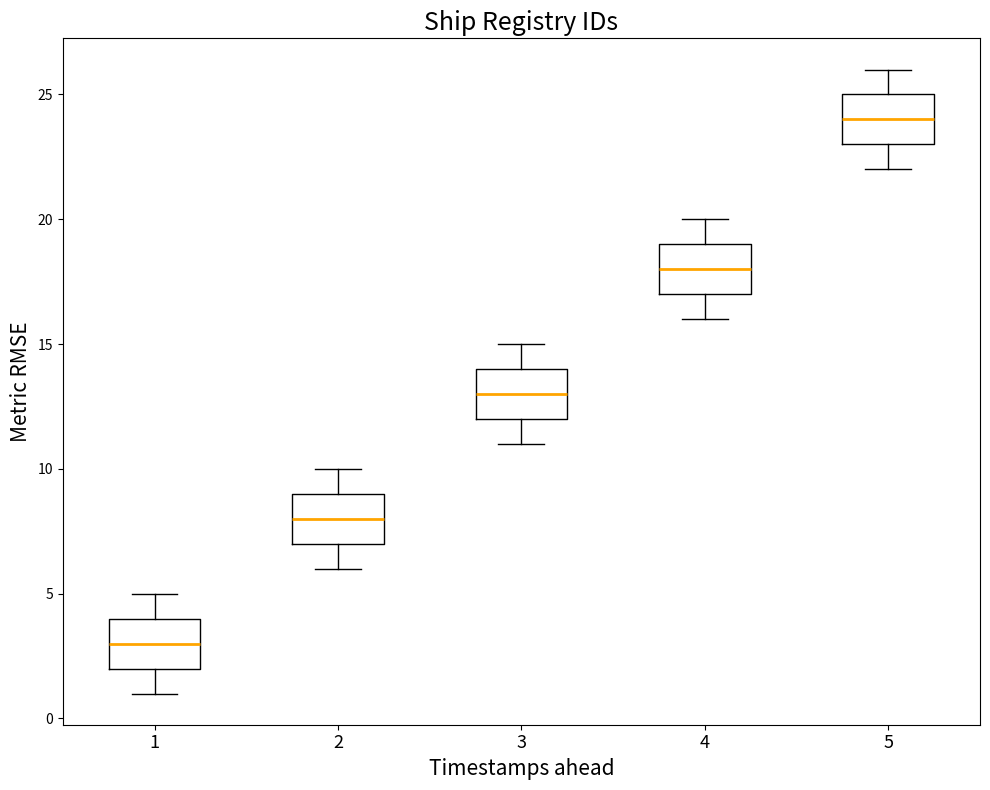

Reading left to right, transcribe this box plot: for each box, give where its median line is, the range the box spans, and where its two whiskers end, as read against the y-axis. The values are not printed on the chart, so give them approximately, as read against the axis.

1: median 3, box 2 to 4, whiskers 1 to 5
2: median 8, box 7 to 9, whiskers 6 to 10
3: median 13, box 12 to 14, whiskers 11 to 15
4: median 18, box 17 to 19, whiskers 16 to 20
5: median 24, box 23 to 25, whiskers 22 to 26